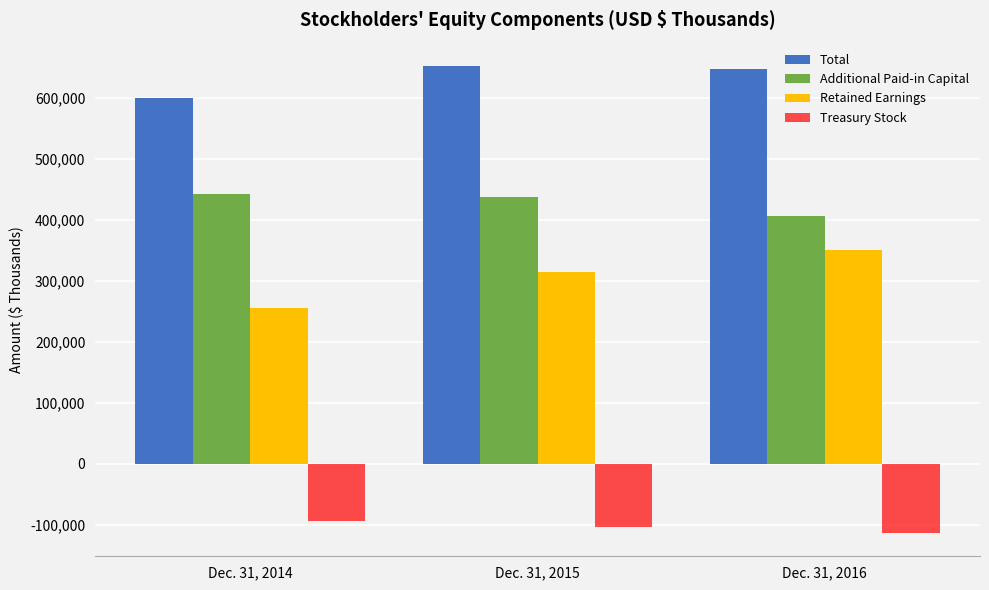

How many values in the Treasury Stock series are below -103734?

1